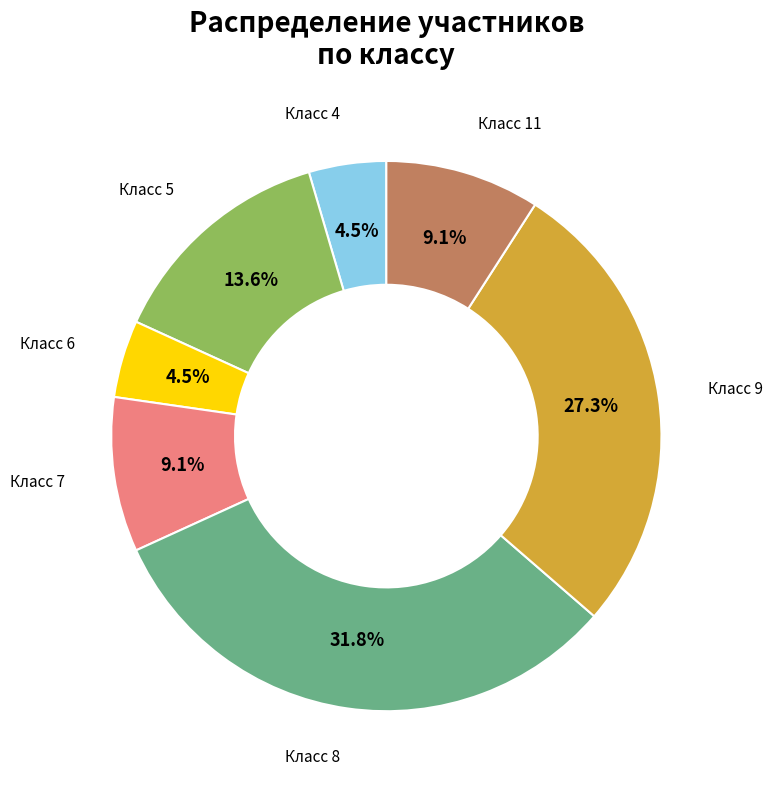

Is there a majority slice in this chart?

No